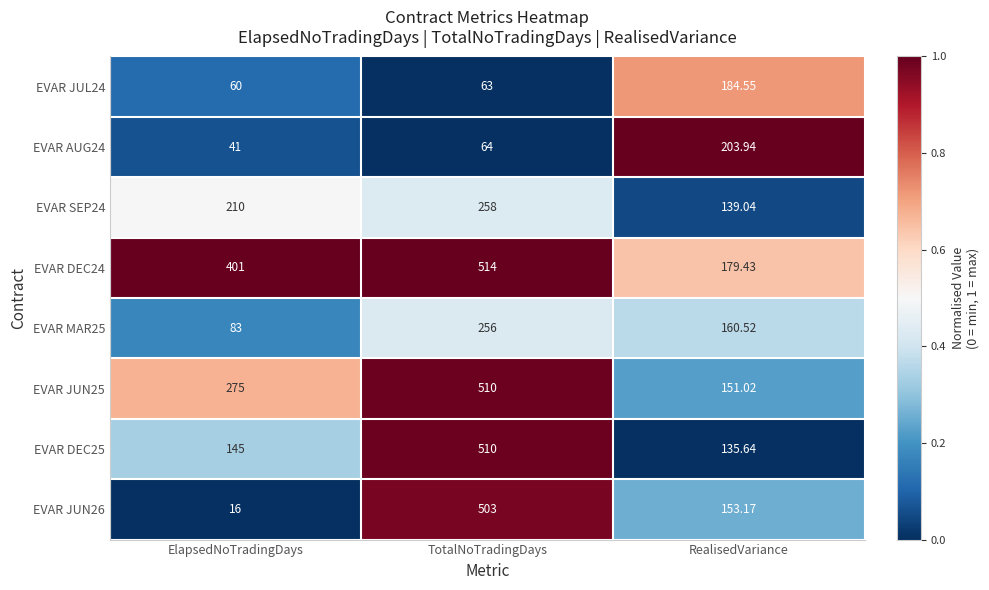

List the labels in order of EVAR DEC25 value, largest first.

TotalNoTradingDays, ElapsedNoTradingDays, RealisedVariance